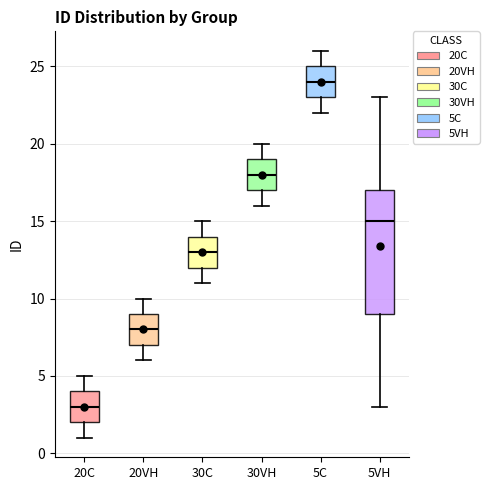

Reading left to right, read every box against the y-axis: the position of its median line, the range the box covers, and the ends of its whiskers. The values are not printed on the chart, so give them approximately, as read against the axis.

20C: median 3, box 2 to 4, whiskers 1 to 5
20VH: median 8, box 7 to 9, whiskers 6 to 10
30C: median 13, box 12 to 14, whiskers 11 to 15
30VH: median 18, box 17 to 19, whiskers 16 to 20
5C: median 24, box 23 to 25, whiskers 22 to 26
5VH: median 15, box 9 to 17, whiskers 3 to 23